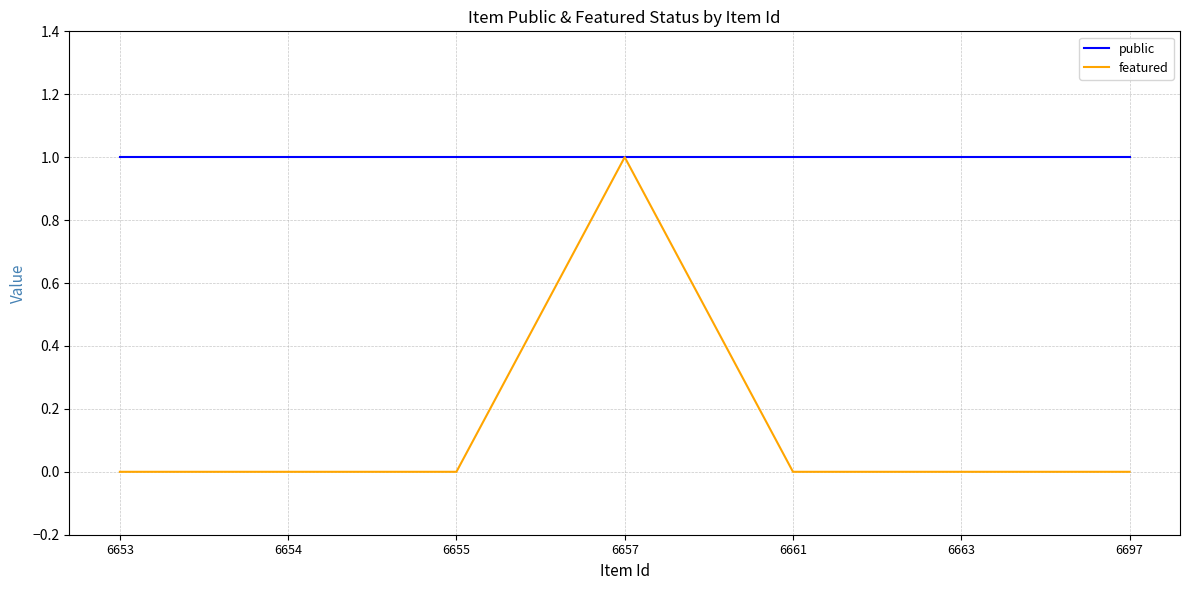

At which label does featured reach its peak?

6657